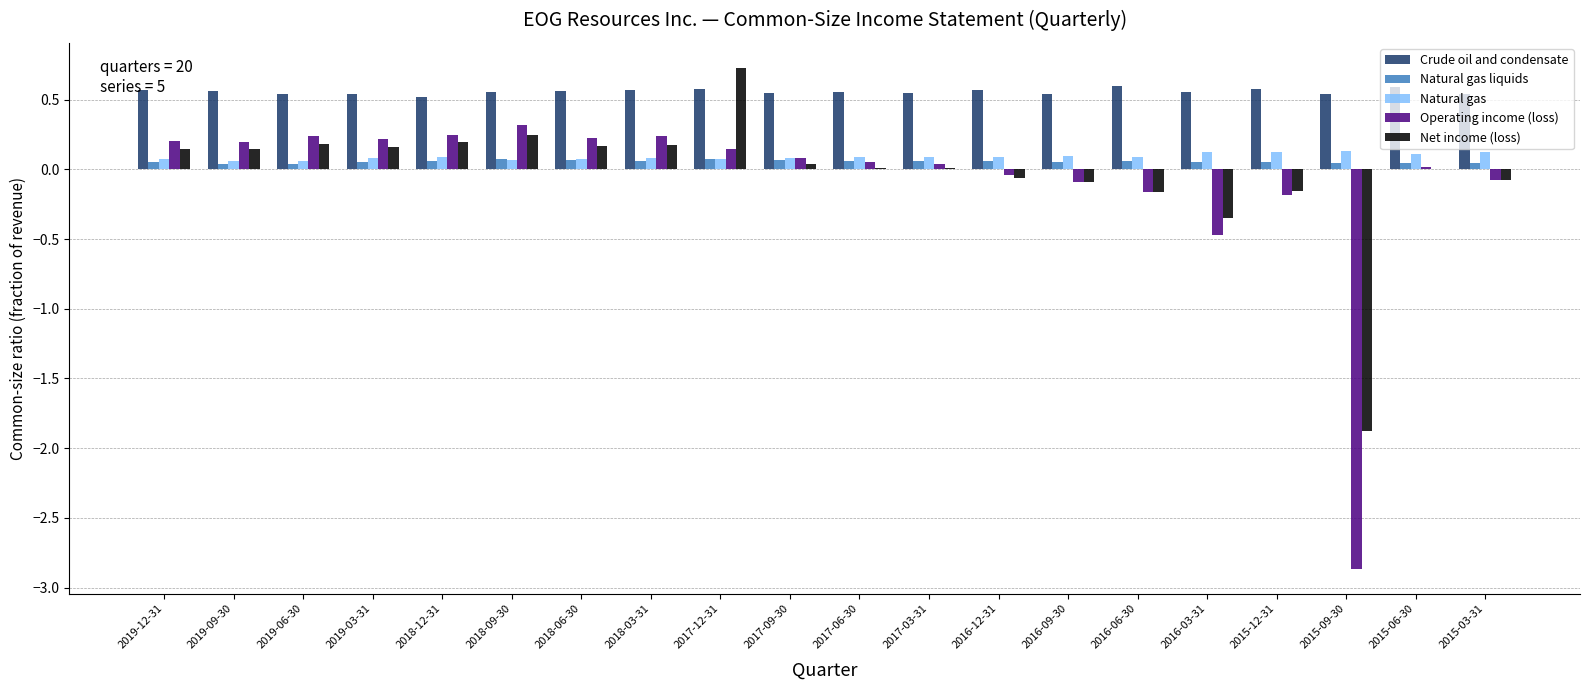

Which label corresponds to the largest value in the chart?

2017-12-31